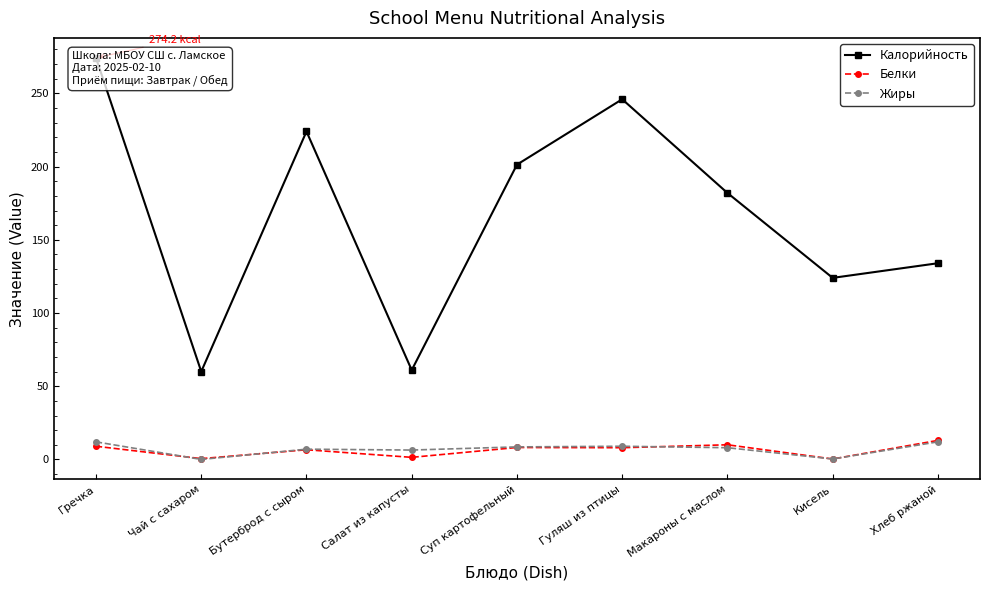

Reading right to left, what are all the values shown in this chart?

Калорийность: 134.0	124.0	182.0	246.0	201.3	61.0	224.0	60.0	274.2
Белки: 13.0	0.3	10.0	8.0	8.2	1.4	6.6	0.5	9.0
Жиры: 12.0	0.3	8.0	9.0	8.6	6.4	7.0	0.0	12.0